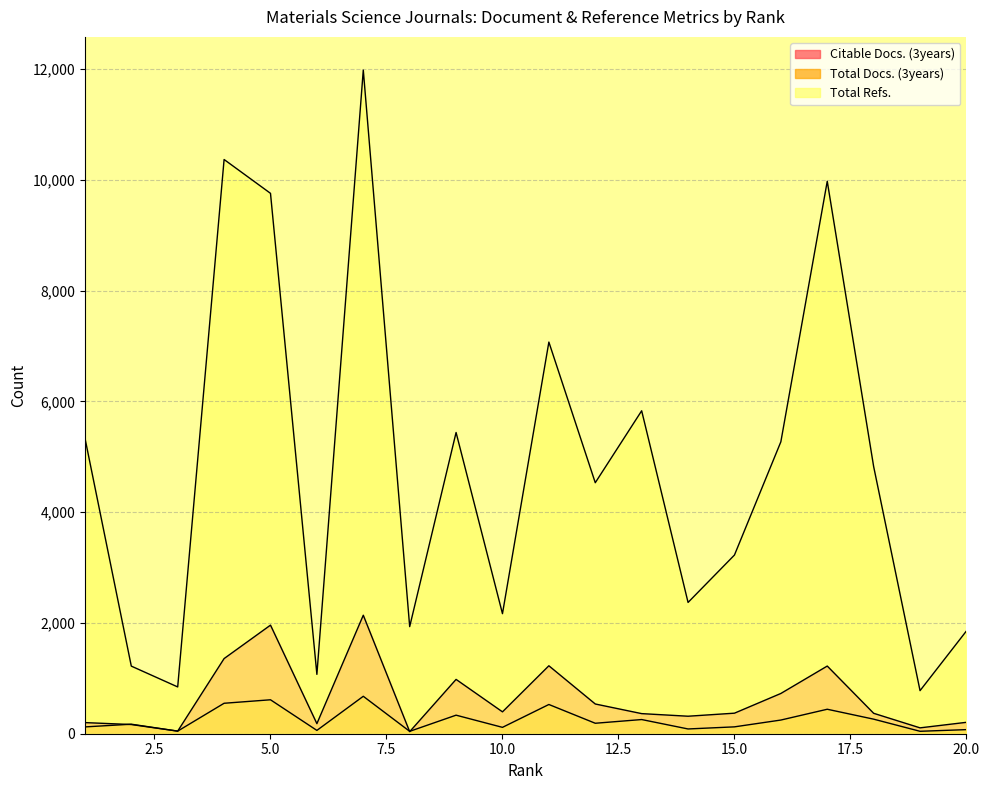

What are all the series names shown in the legend?

Citable Docs. (3years), Total Docs. (3years), Total Refs.